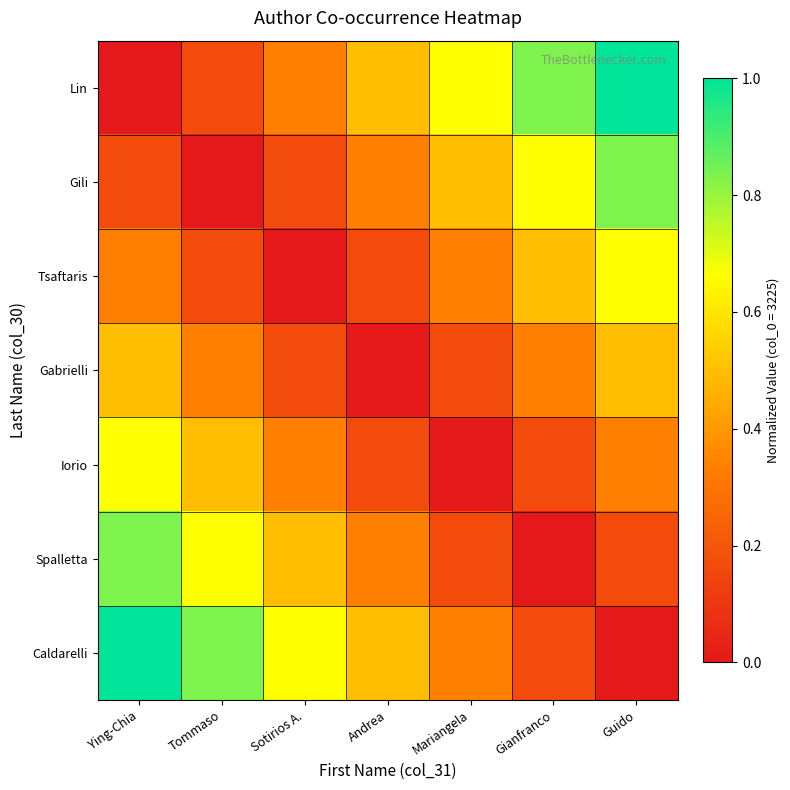

Which has a higher value, Andrea or Gianfranco?

Gianfranco